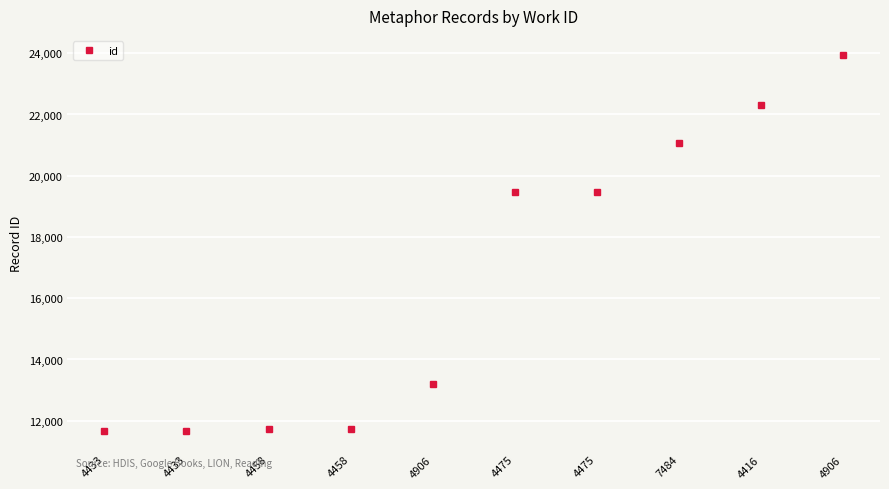

Is this an area chart (filled region under the line)?

No